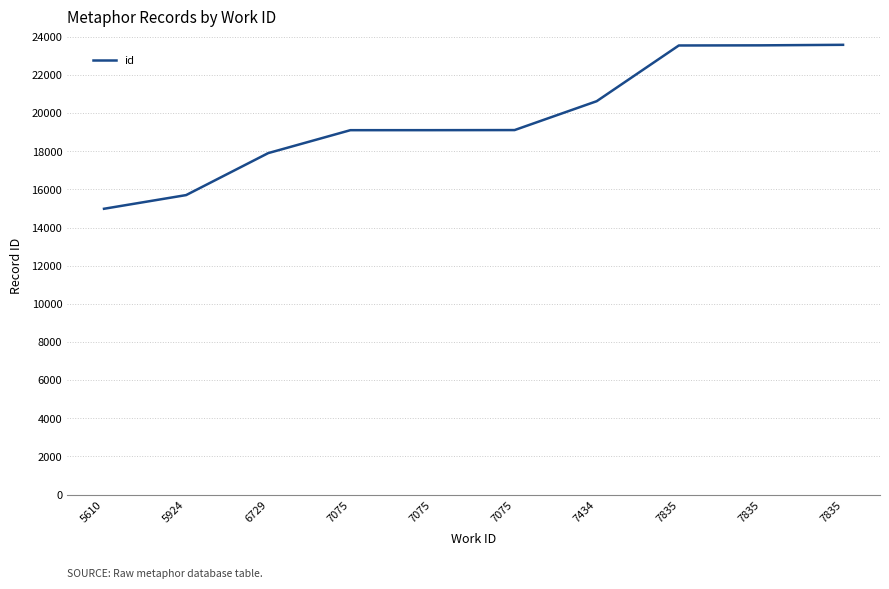

How many lines are shown in the chart?

1